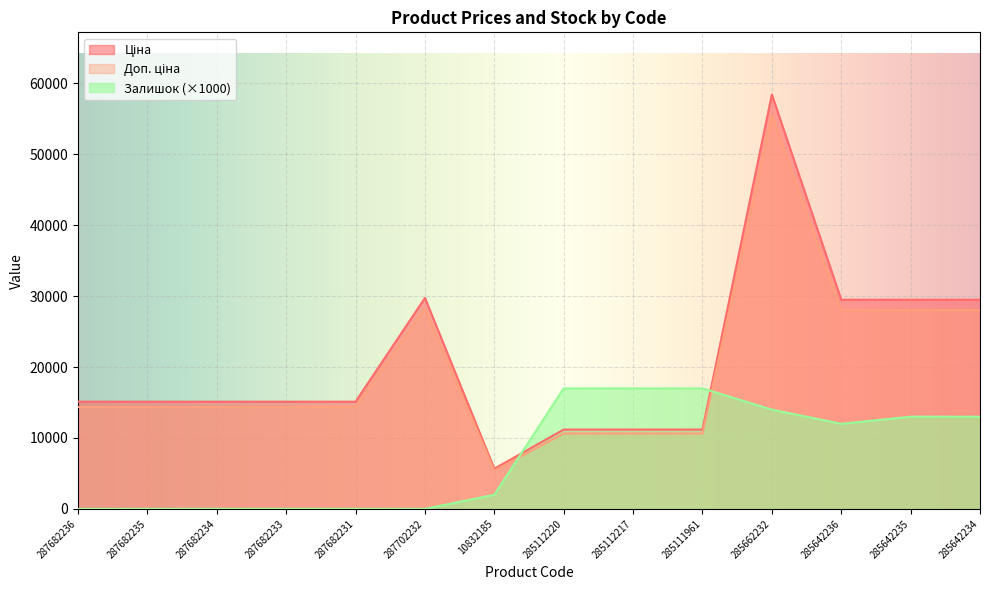

True or false: Доп. ціна and Ціна intersect in this chart.

False